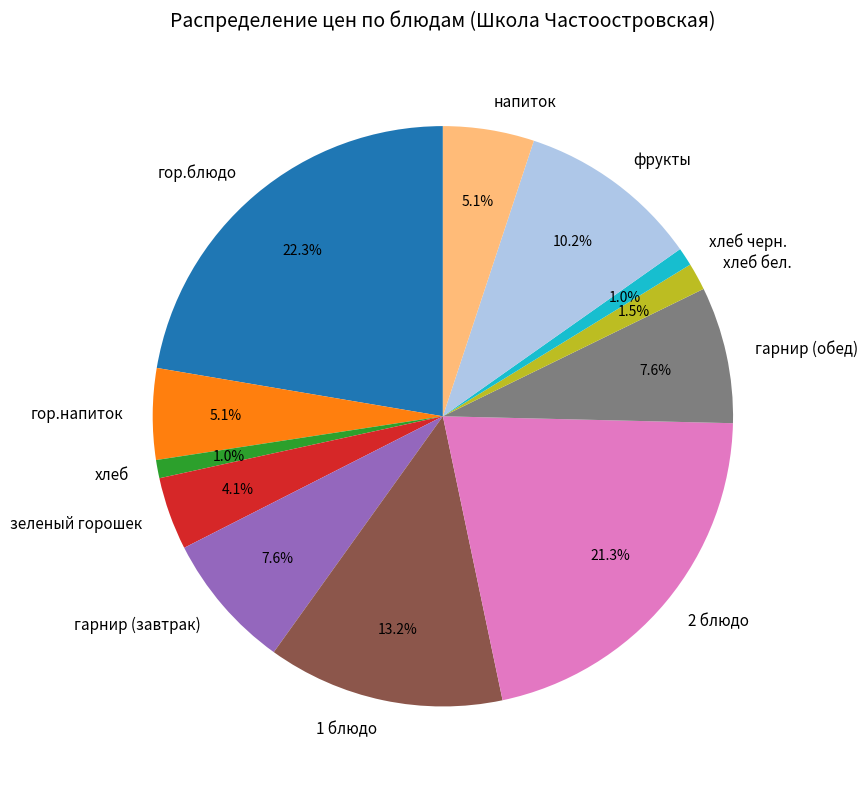

The 2 блюдо slice represents 21% of the pie. True or false?

True